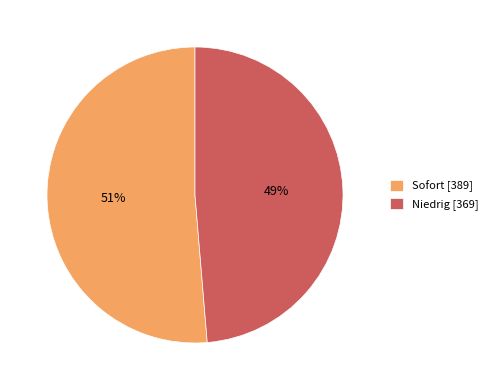

Which has a higher value, Niedrig or Sofort?

Sofort